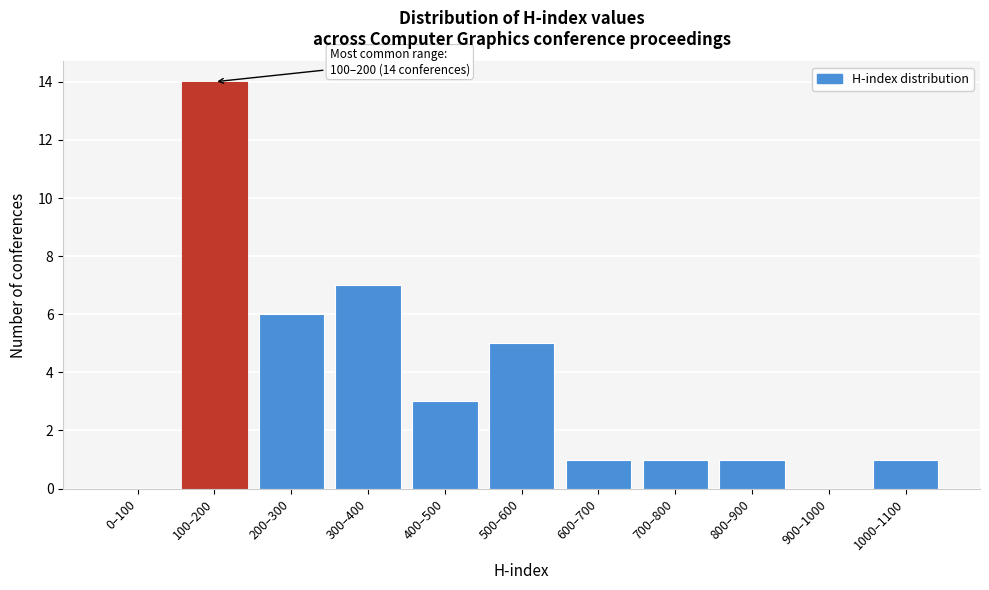

Reading right to left, extract all data points from this chart.

1000–1100=1	900–1000=0	800–900=1	700–800=1	600–700=1	500–600=5	400–500=3	300–400=7	200–300=6	100–200=14	0–100=0